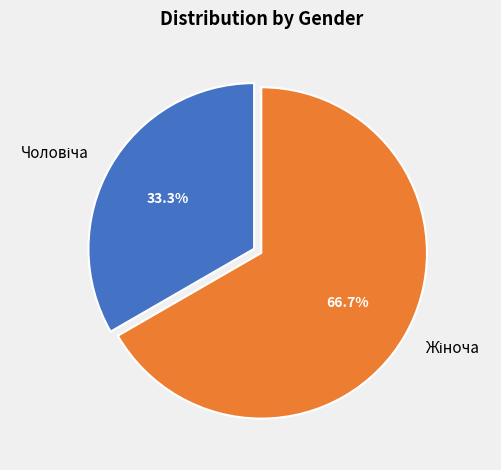

Is there a majority slice in this chart?

Yes